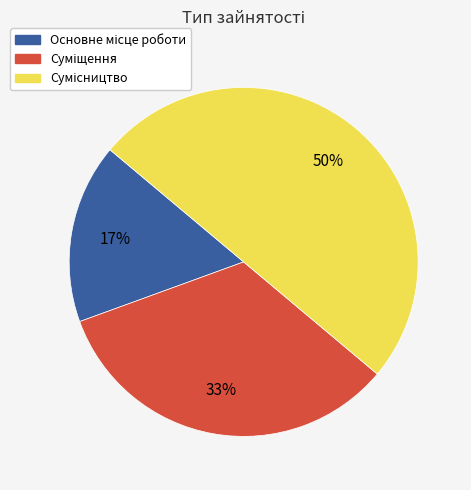

To the nearest percent, what is the difference between the largest and smallest slice percentages?

33%